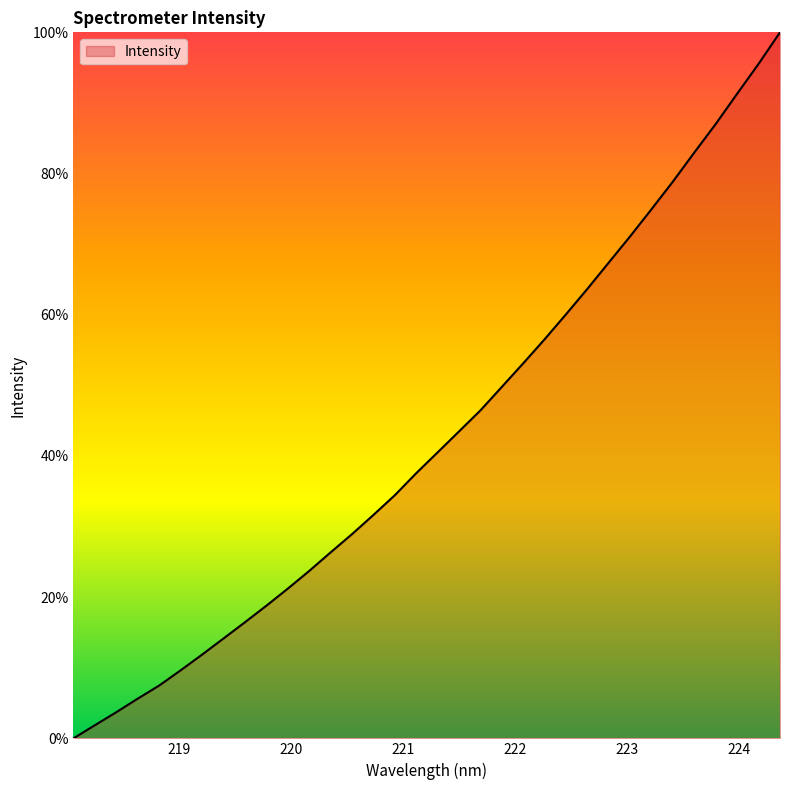

What is the difference between the maximum and minimum values?

100.0